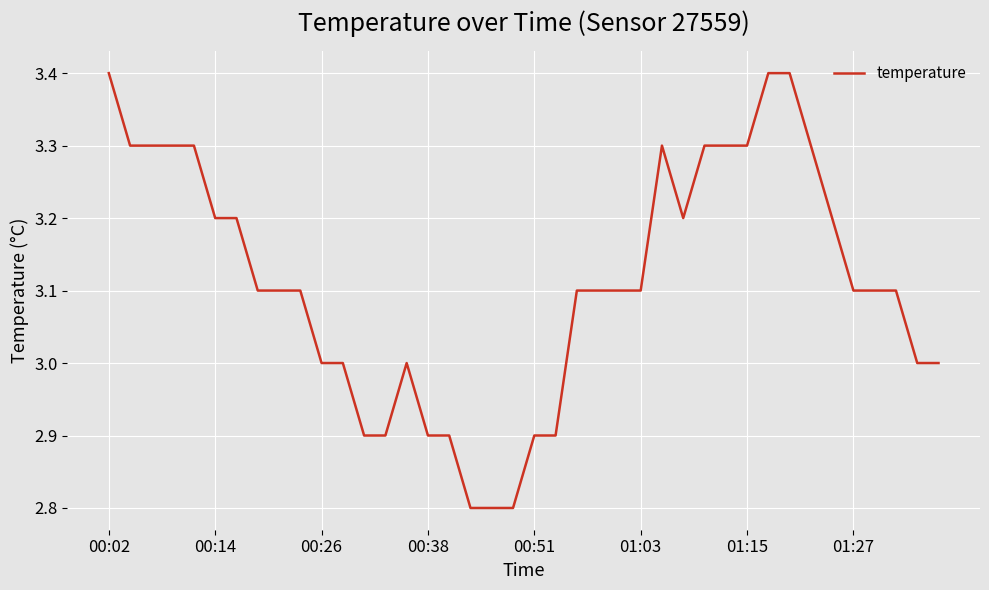

What is the maximum value shown in the chart?

3.4